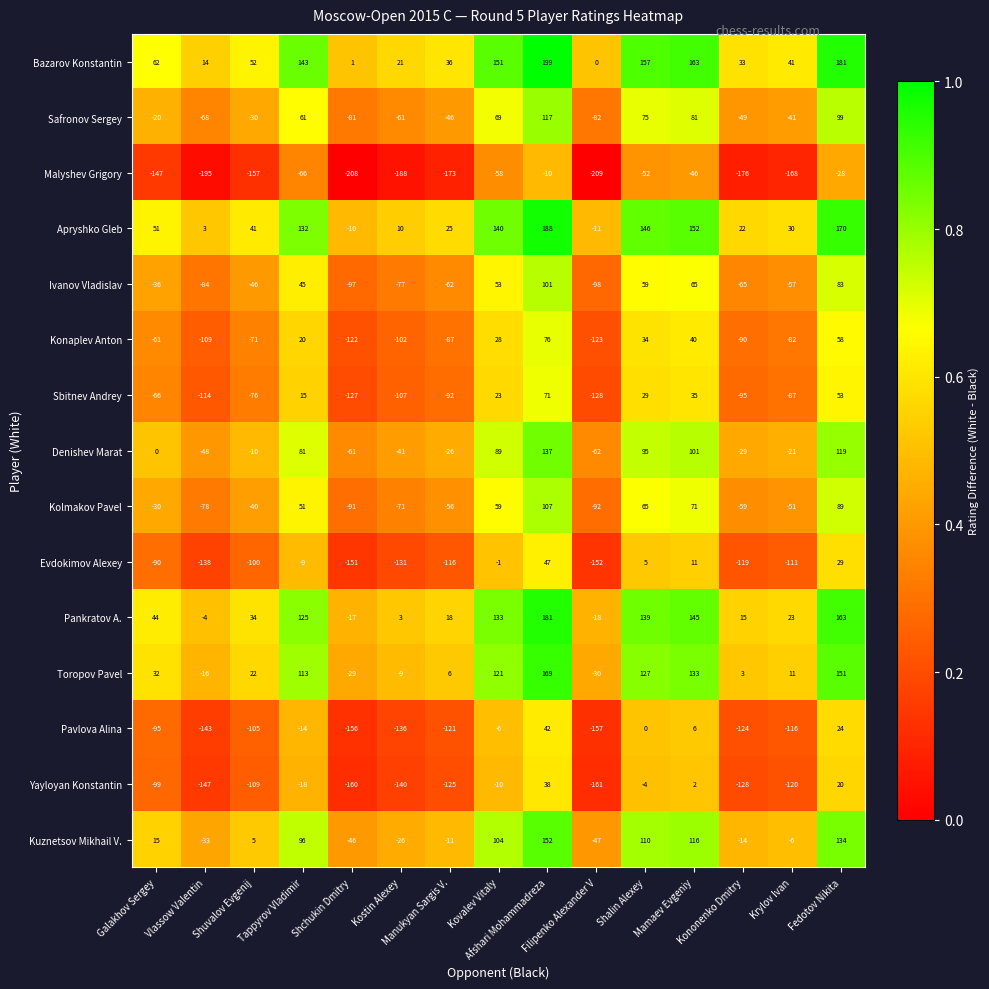

Rank the series by their maximum value, from highest to lowest.

Bazarov Konstantin, Apryshko Gleb, Pankratov A., Toropov Pavel, Kuznetsov Mikhail V., Denishev Marat, Safronov Sergey, Kolmakov Pavel, Ivanov Vladislav, Konaplev Anton, Sbitnev Andrey, Evdokimov Alexey, Pavlova Alina, Yayloyan Konstantin, Malyshev Grigory